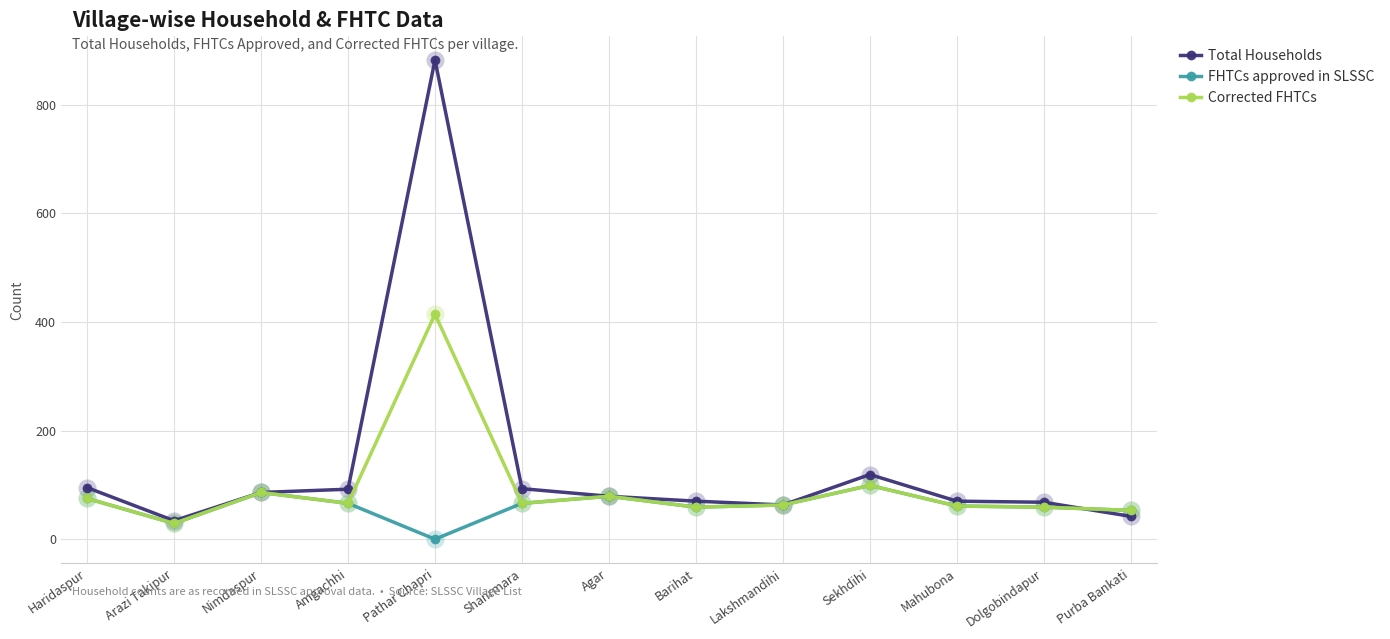

The Corrected FHTCs series shows 23 at Lakshmandihi. True or false?

False